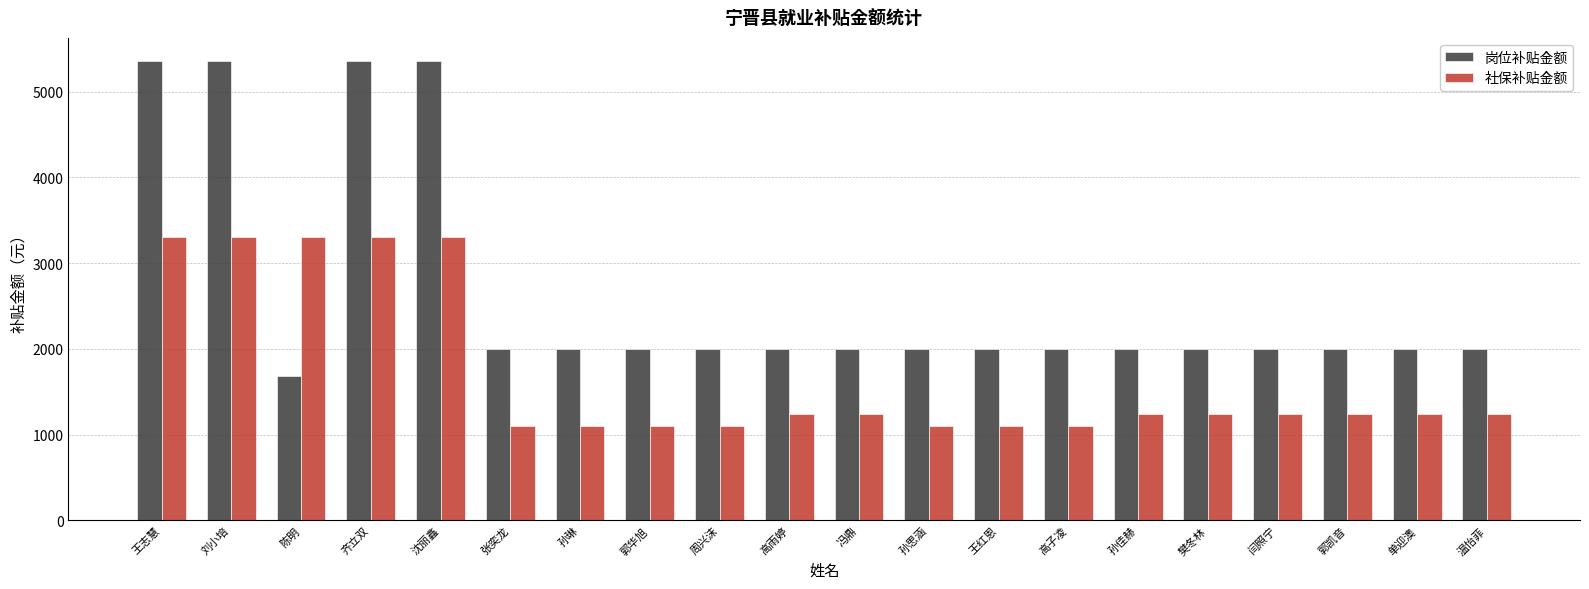

Reading left to right, extract all data points from this chart.

岗位补贴金额: 5360.0	5360.0	1680.0	5360.0	5360.0	2000.0	2000.0	2000.0	2000.0	2000.0	2000.0	2000.0	2000.0	2000.0	2000.0	2000.0	2000.0	2000.0	2000.0	2000.0
社保补贴金额: 3309.7	3309.7	3309.7	3309.7	3309.7	1103.2	1103.2	1103.2	1103.2	1237.2	1237.2	1103.2	1103.2	1103.2	1237.2	1237.2	1237.2	1237.2	1237.2	1237.2